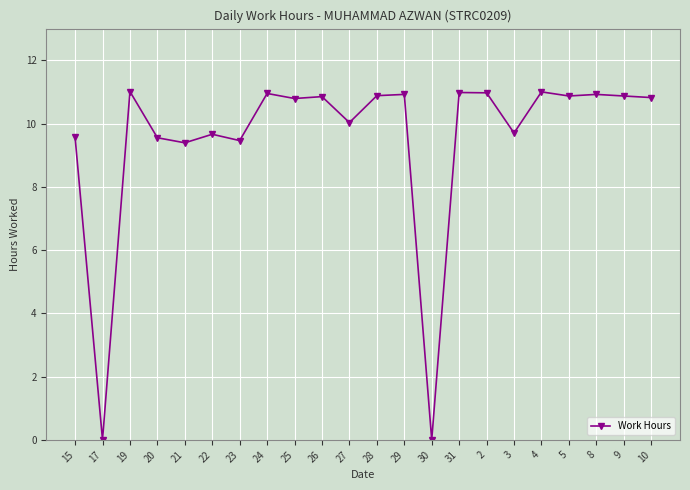

What is the sum of all values?

209.2